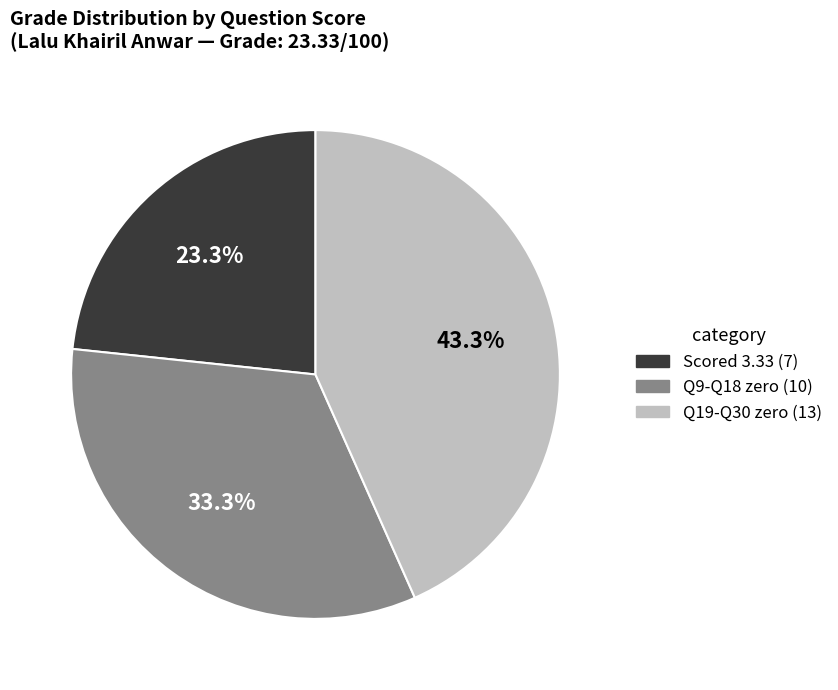

Is there a majority slice in this chart?

No